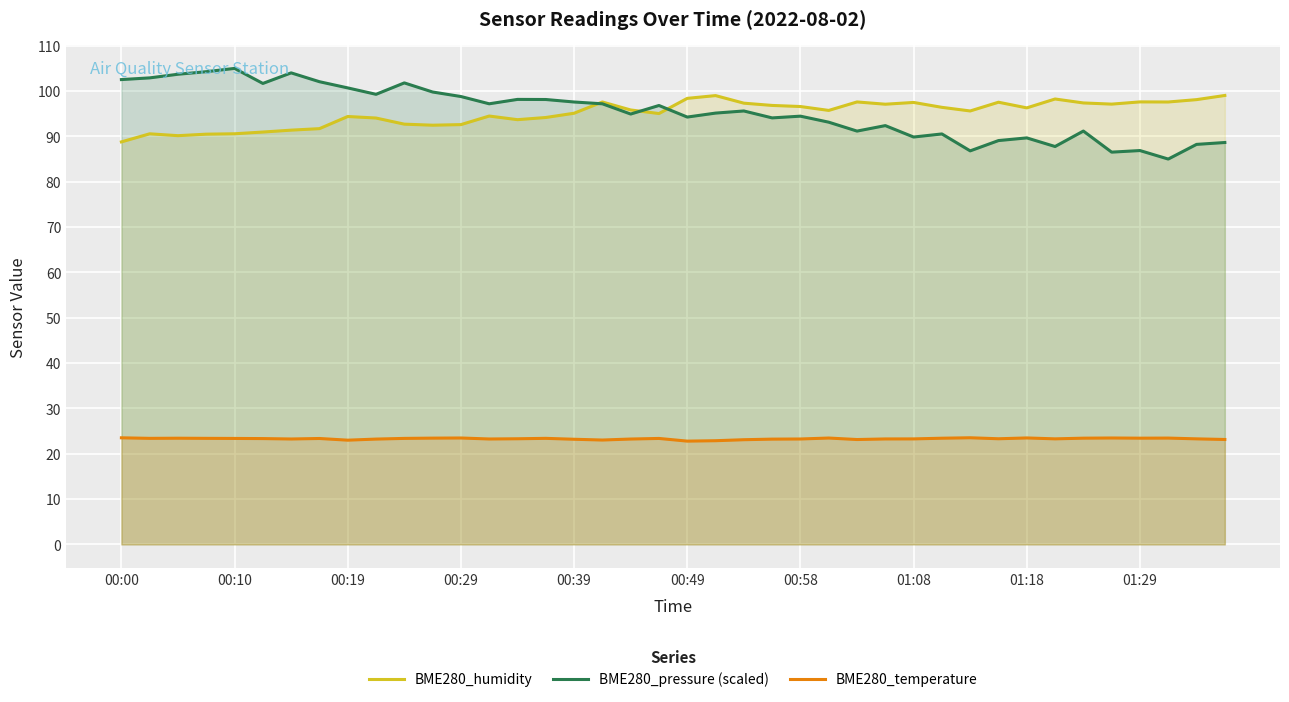

How many lines are shown in the chart?

3